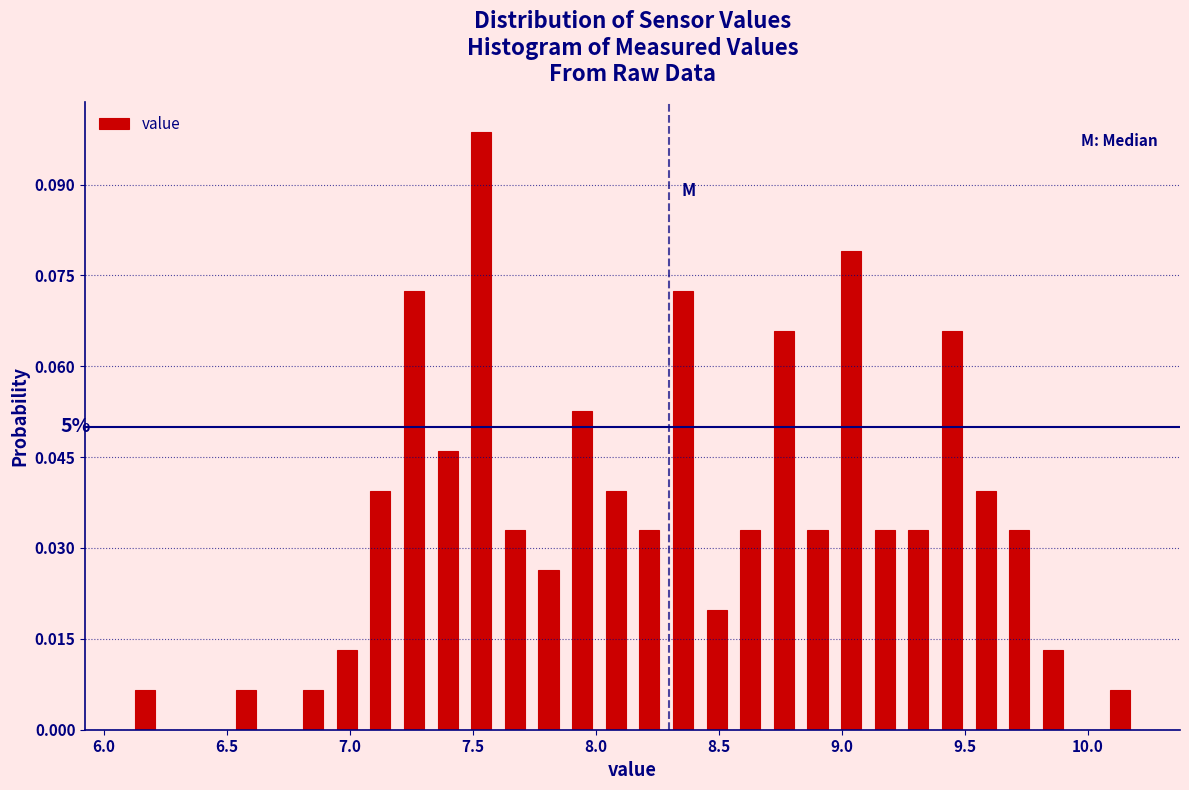

Around what value on the x-axis is the tallest bar? Give the approximate position of its centre, as read against the axis.

7.55